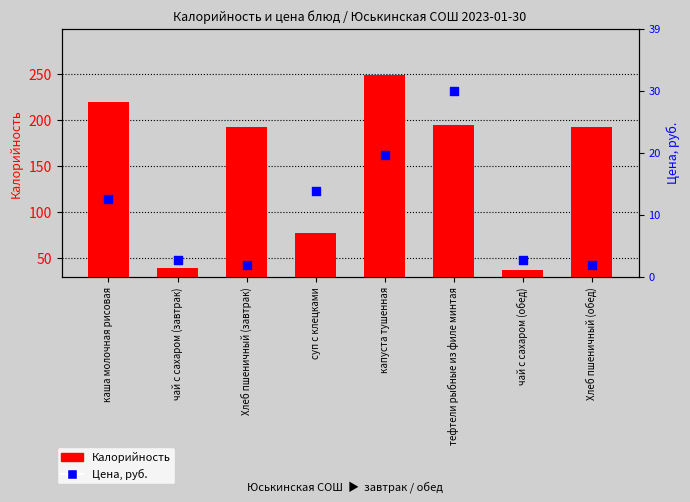

Is the value of Калорийность at суп с клецками greater than the value of Цена, руб. at каша молочная рисовая?

Yes